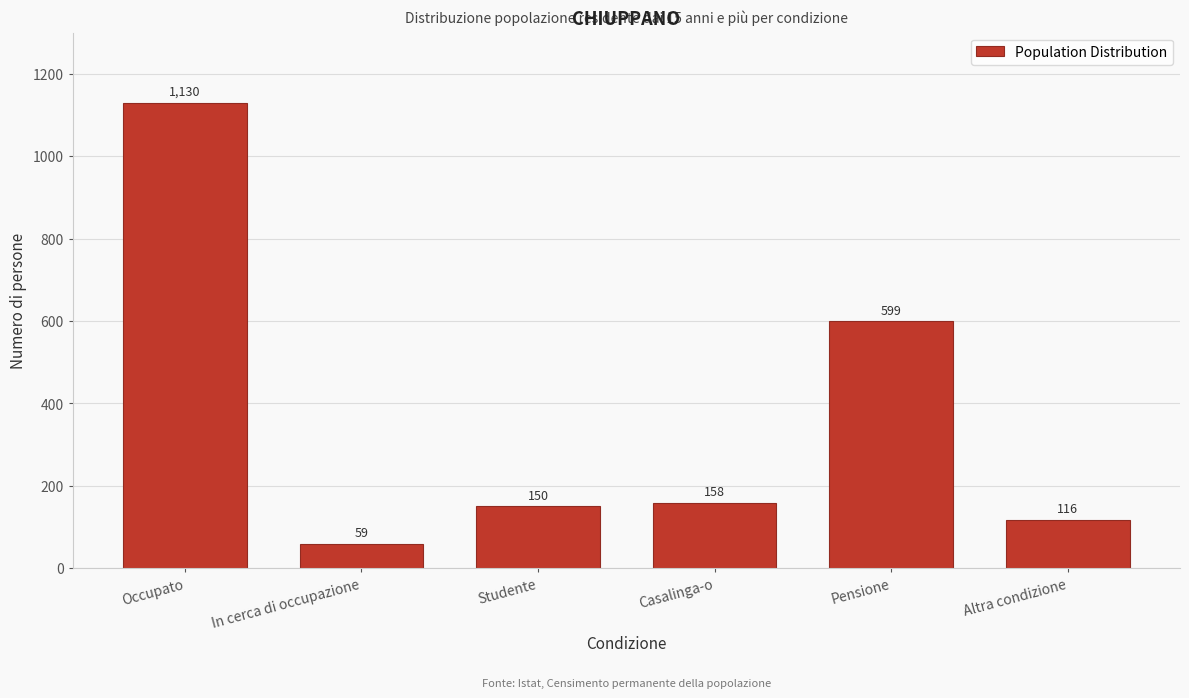

Which category has the lowest value across all series?

In cerca di occupazione